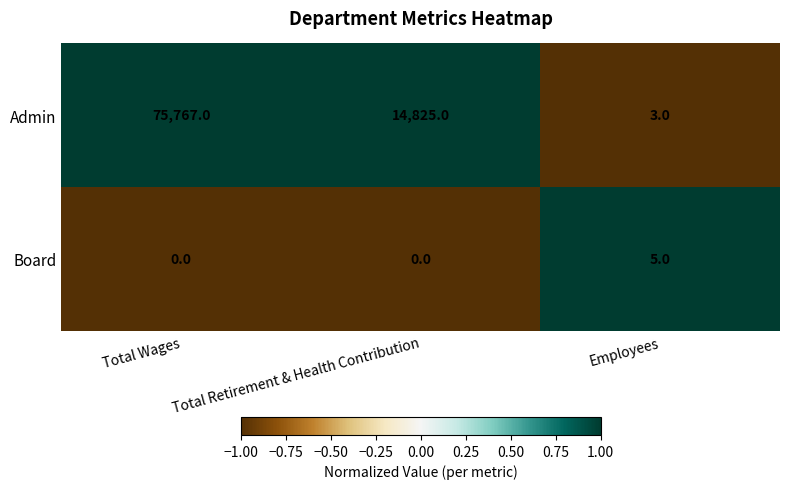

How many data points in Admin are less than 14825?

1